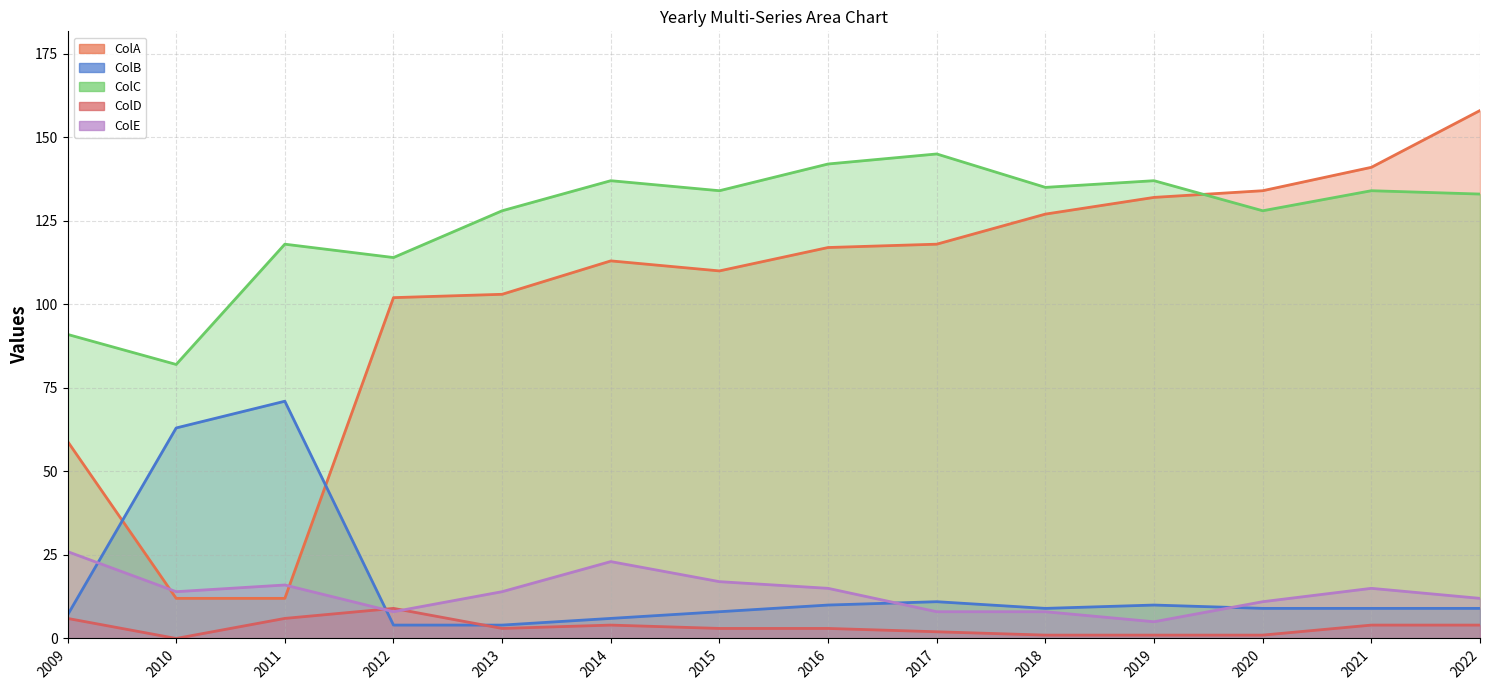

What is the highest value of the ColA series?

158